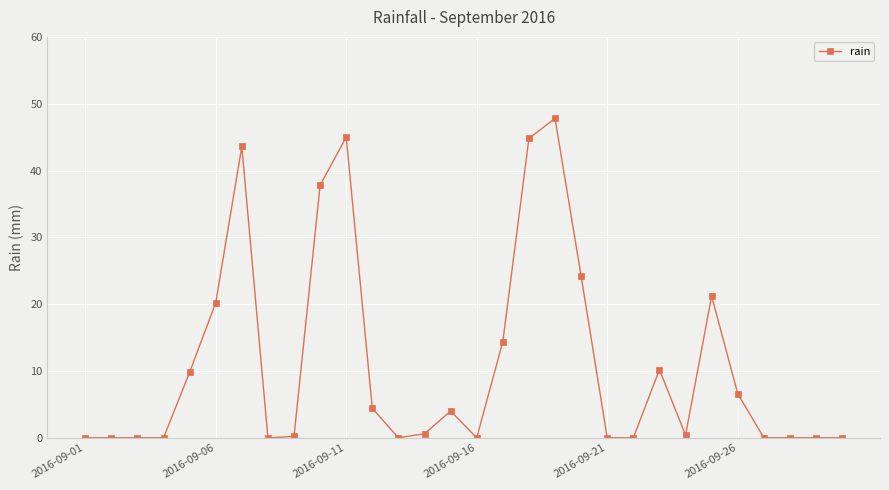

What is the maximum value shown in the chart?

47.8